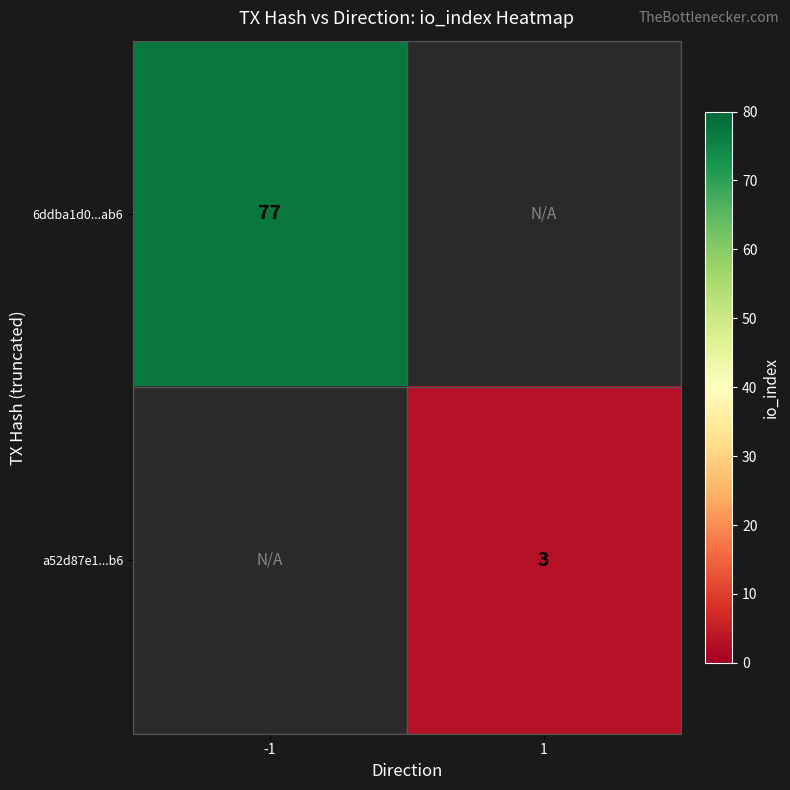

True or false: a52d87e1...b6 has a value of 3 at 1.

True